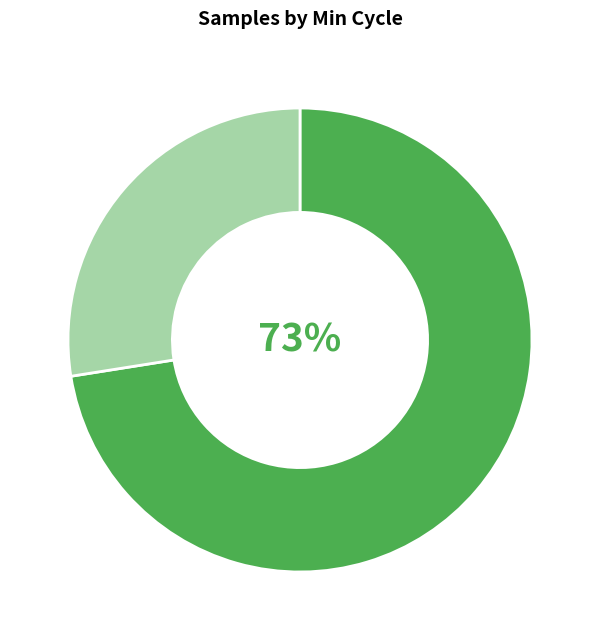

Does any single category account for the majority?

Yes